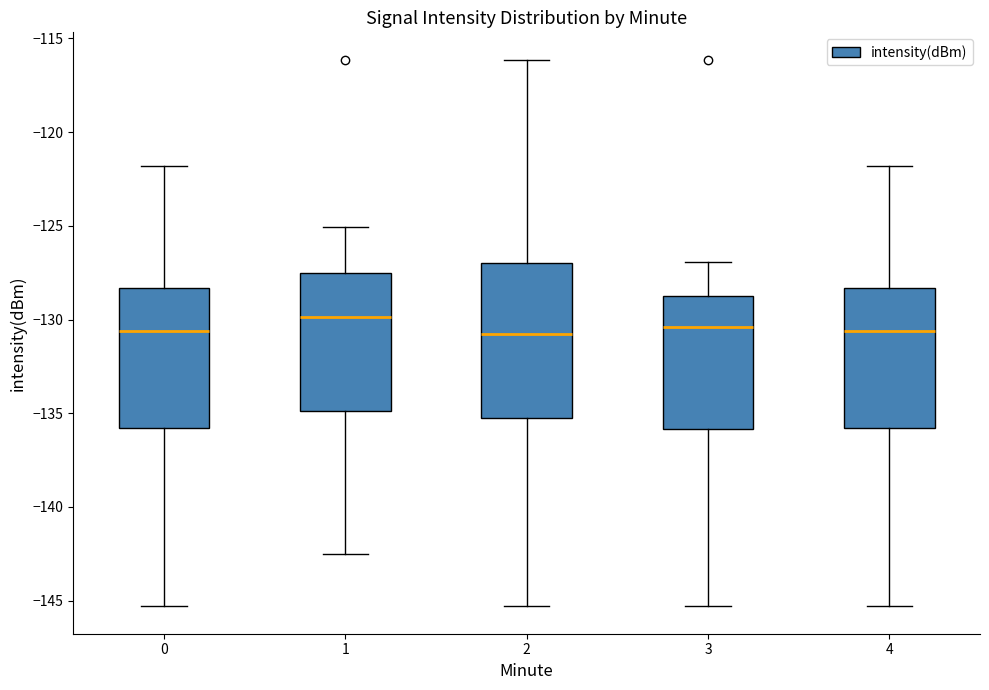

Reading left to right, read every box against the y-axis: the position of its median line, the range the box covers, and the ends of its whiskers. The values are not printed on the chart, so give them approximately, as read against the axis.

0: median -130.5, box -136.0 to -128.5, whiskers -145.5 to -122.0
1: median -130.0, box -135.0 to -127.5, whiskers -142.5 to -125.0
2: median -131.0, box -135.5 to -127.0, whiskers -145.5 to -116.0
3: median -130.5, box -136.0 to -128.5, whiskers -145.5 to -127.0
4: median -130.5, box -136.0 to -128.5, whiskers -145.5 to -122.0